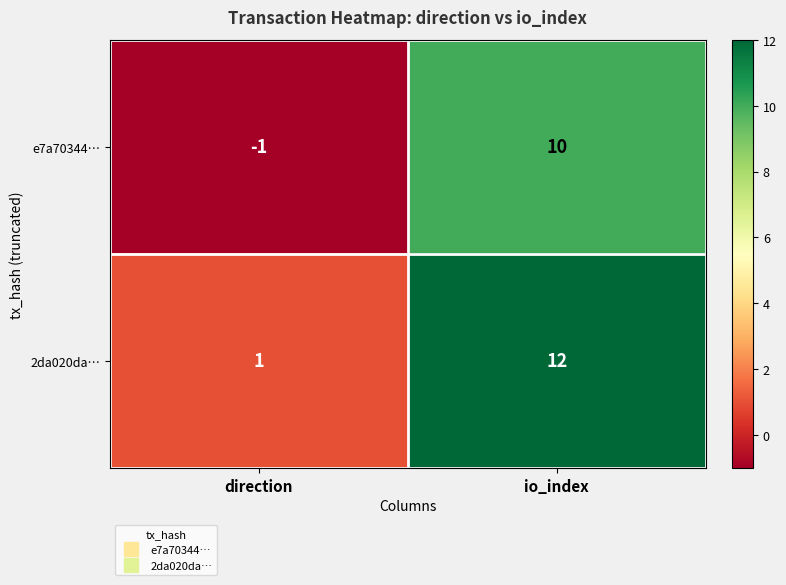

The value of e7a70344… at io_index is 10. True or false?

True